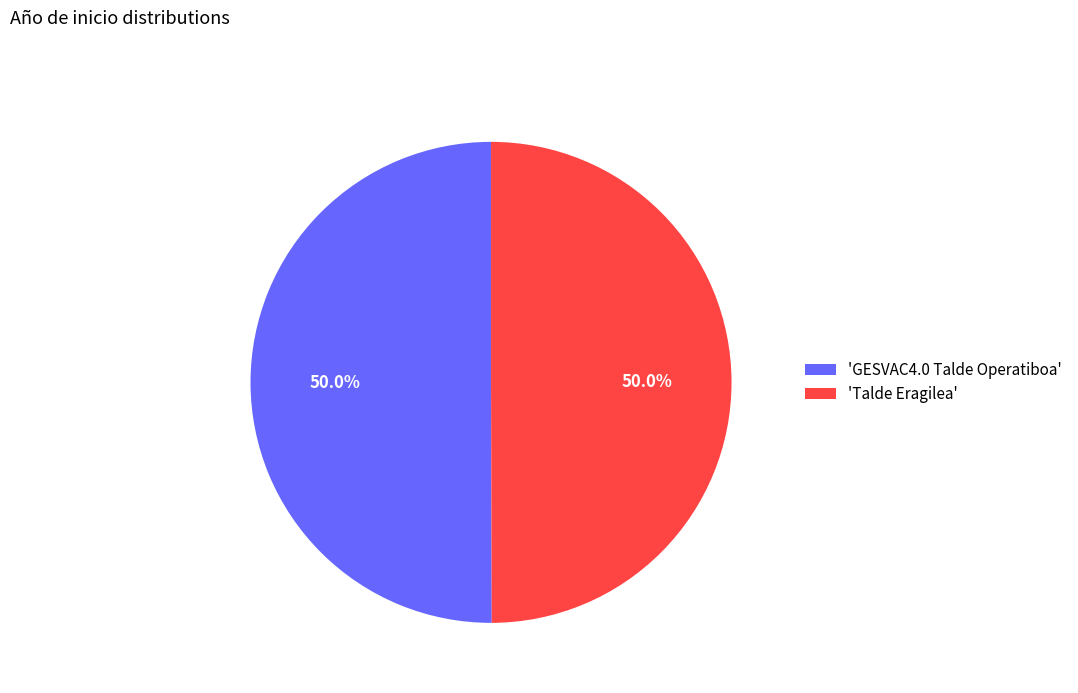

Do 'GESVAC4.0 Talde Operatiboa' and 'Talde Eragilea' together represent more than half of the pie?

Yes